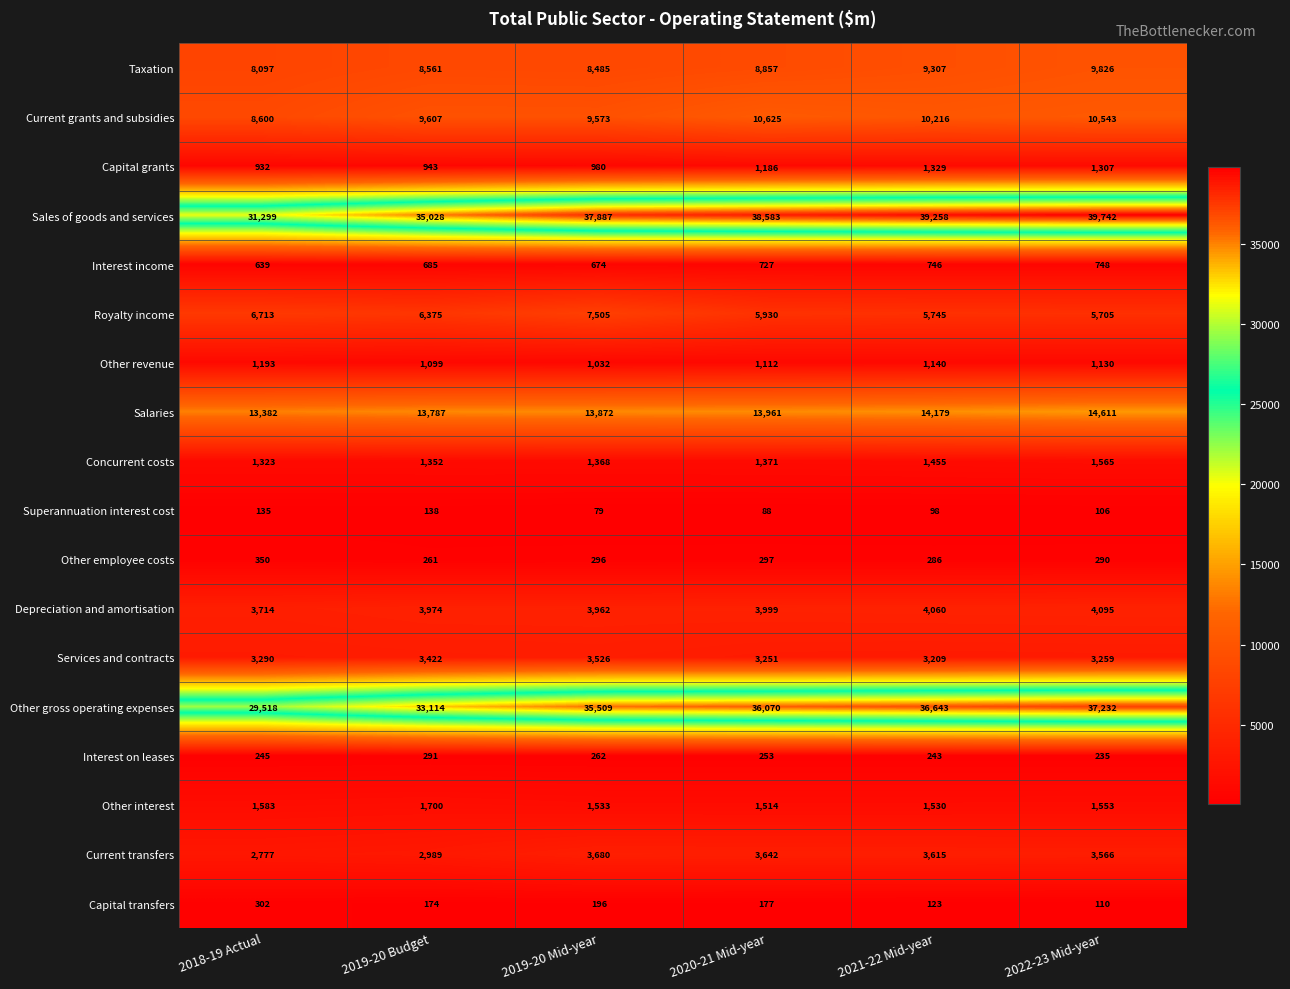

Which series has the largest total across all categories?

Sales of goods and services